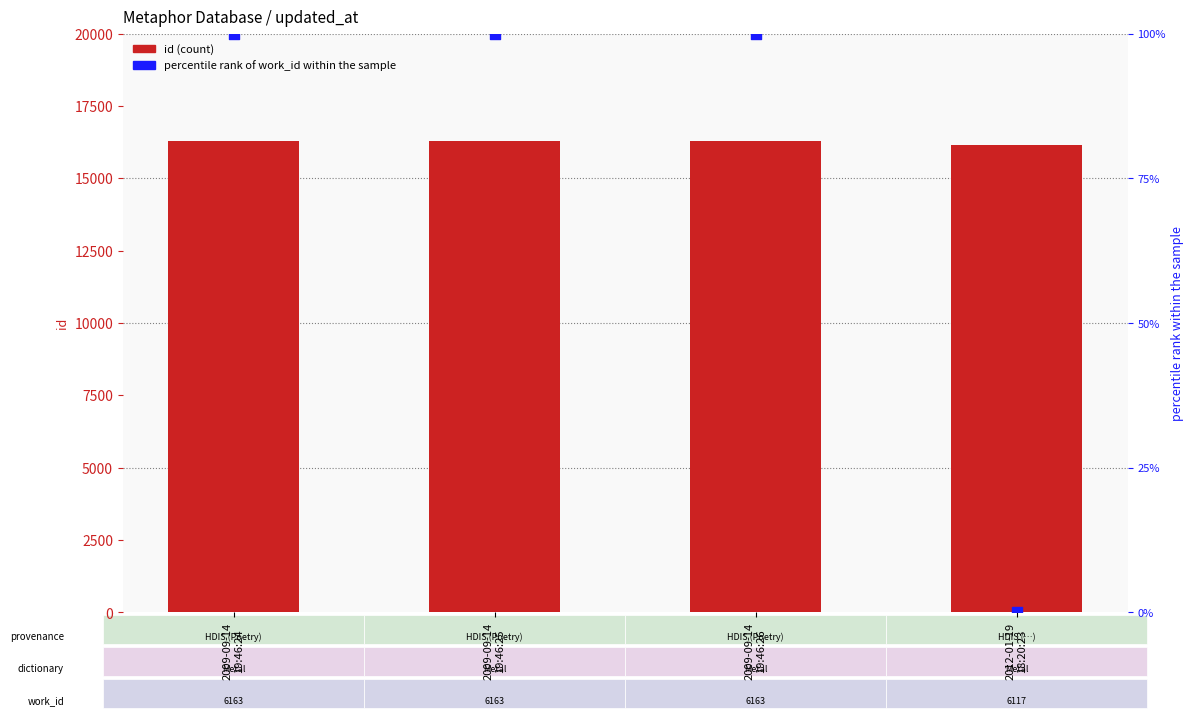

Which series has the largest total across all categories?

id